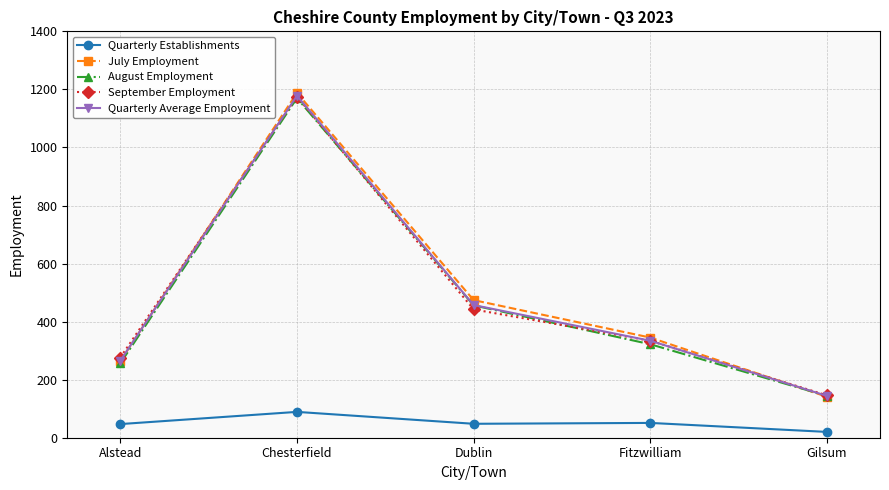

Where does the September Employment series first go above 334?

Chesterfield